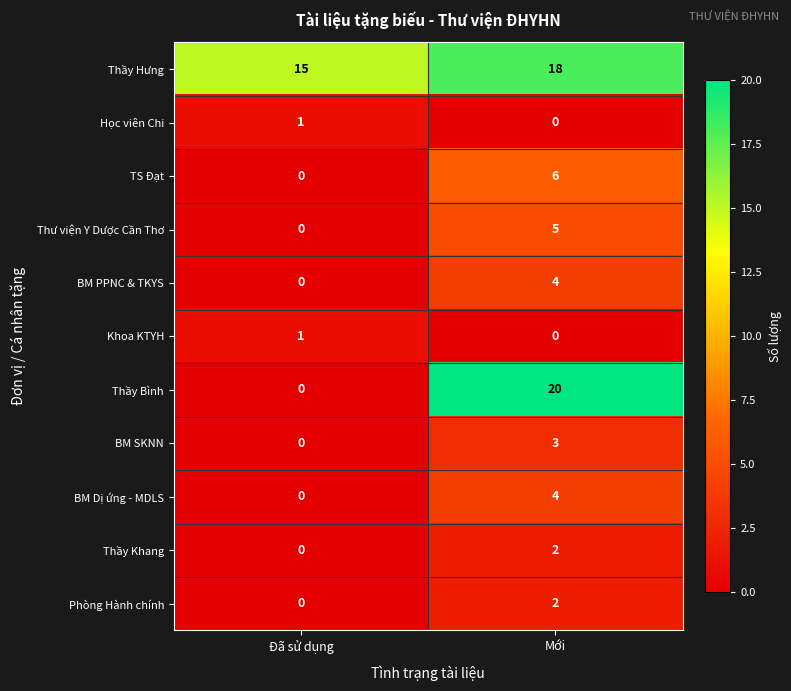

How many positive values does the BM SKNN series have?

1